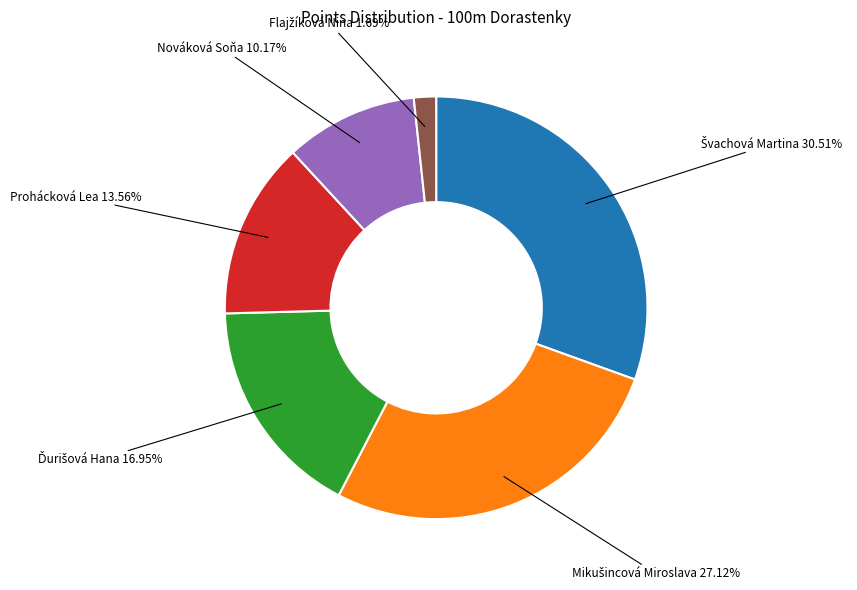

Is it true that Prohácková Lea is 14% of the pie?

True